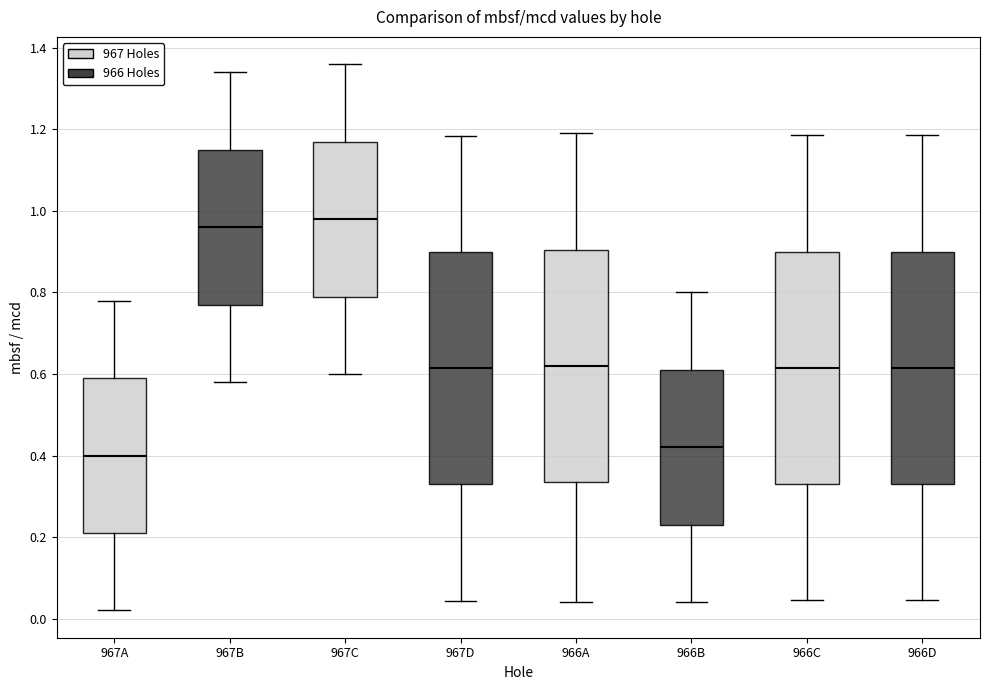

Where does the upper whisker of the box for 967D end on the y-axis? The values are not printed on the chart, so give them approximately, as read against the axis.

1.18